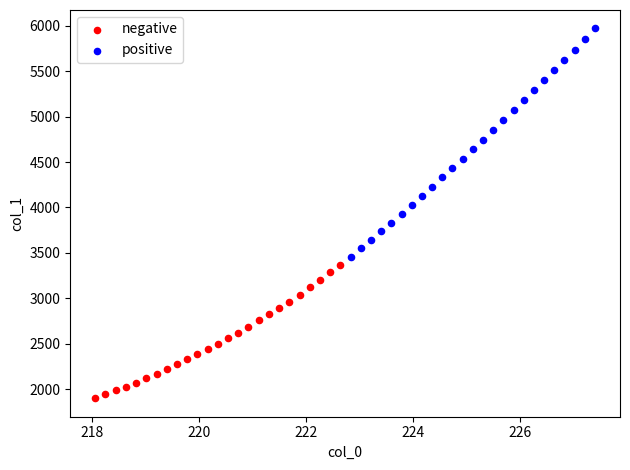

What are all the series names shown in the legend?

negative, positive